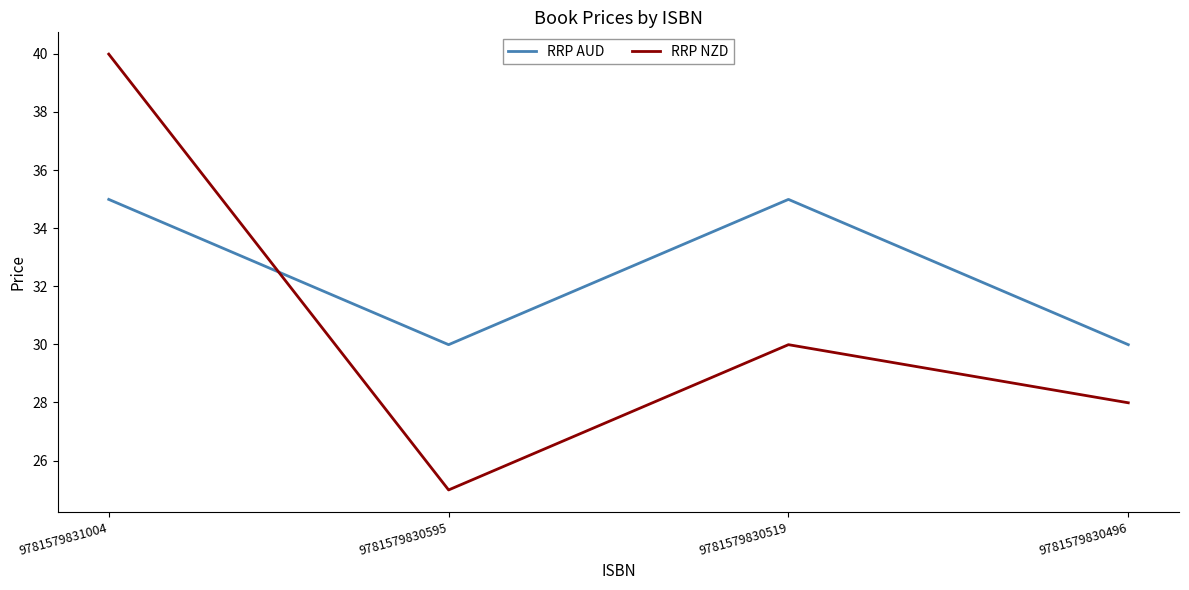

What is the difference between the highest and lowest values at 9781579831004?

5.0